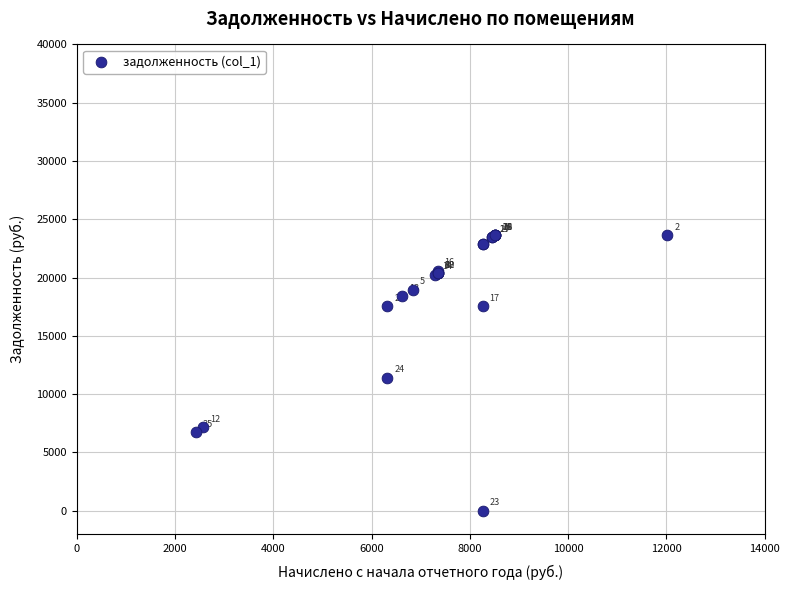

What Y value in the scatter plot is closest to 11815?

11401.0